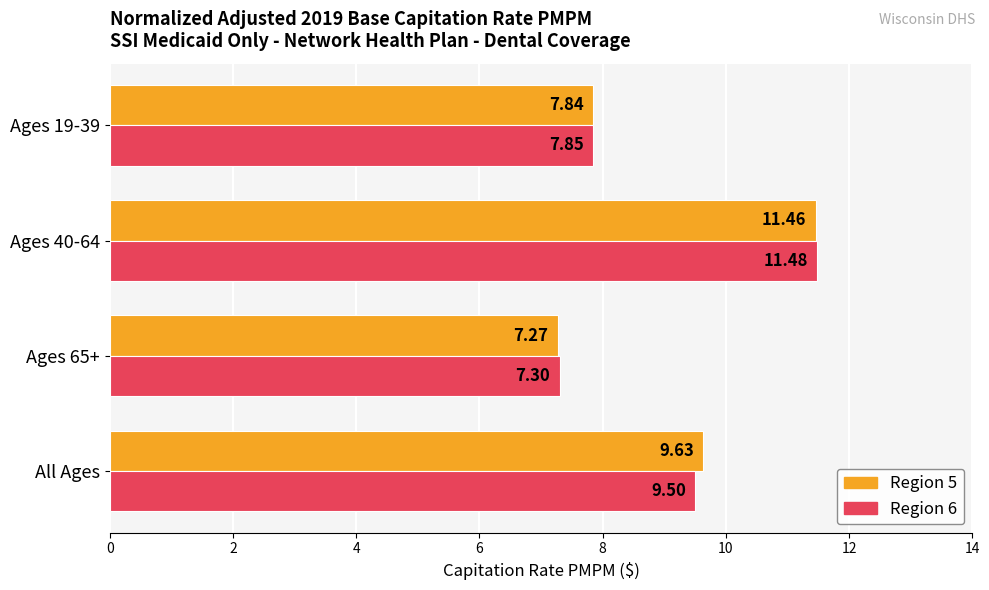

Is the value of Region 5 at Ages 40-64 greater than the value of Region 6 at Ages 65+?

Yes